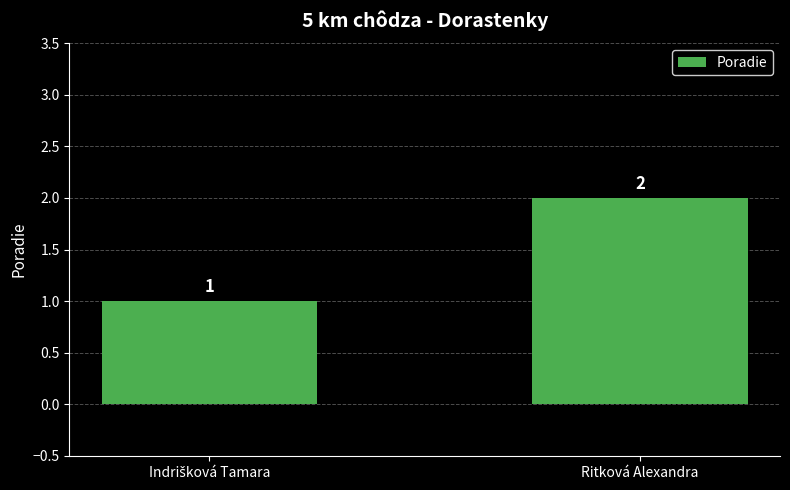

What position from the right is Ritková Alexandra?

1